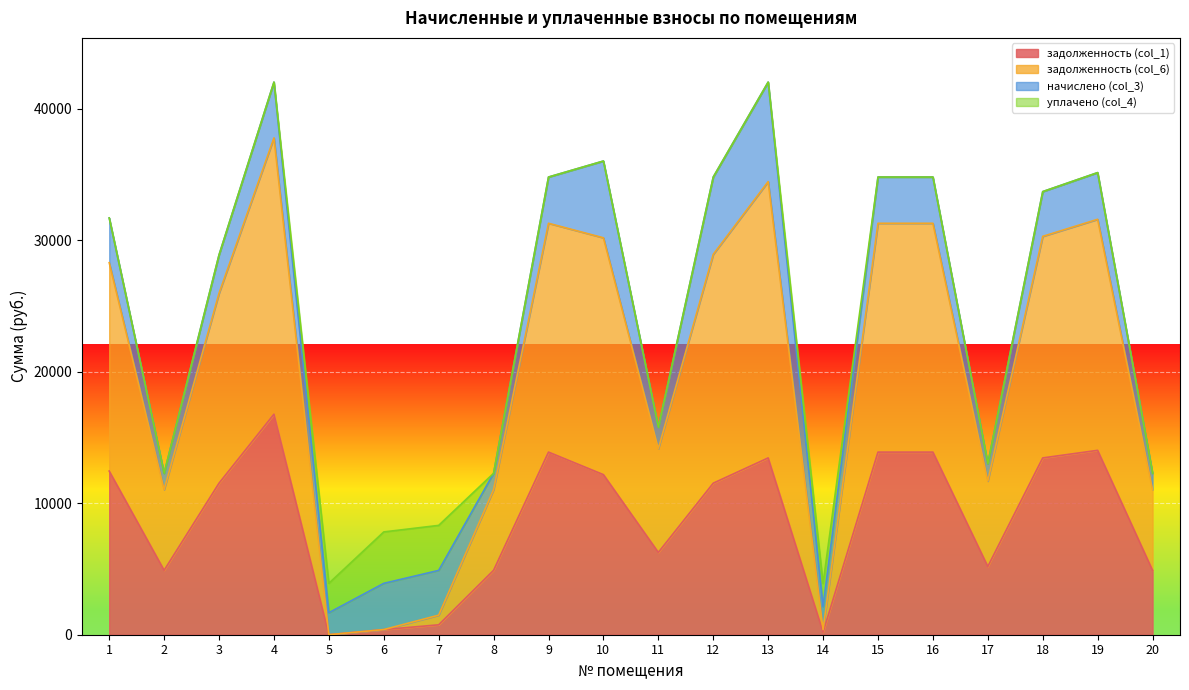

True or false: задолженность (col_6) and задолженность (col_1) cross at least once.

False